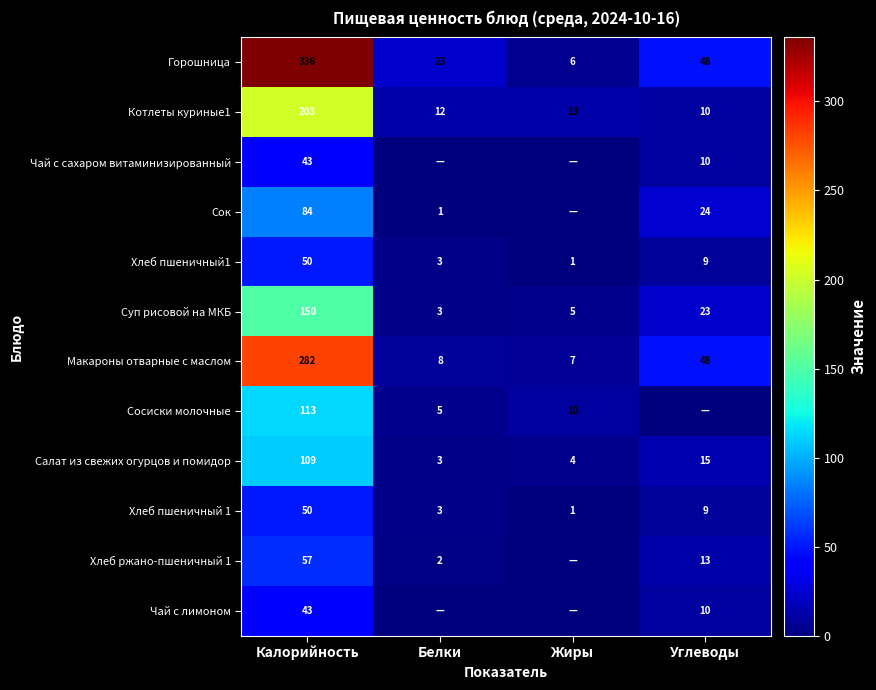

What is the average value of the Хлеб пшеничный 1 series?

16